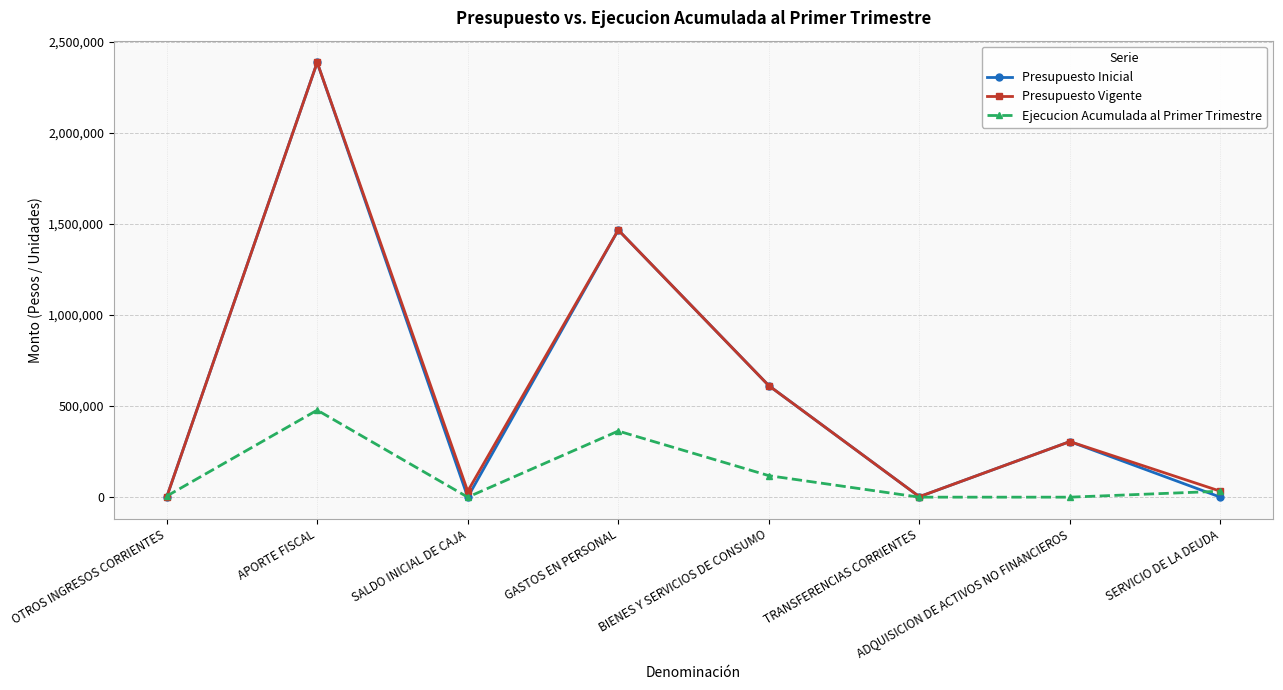

What position from the right is SERVICIO DE LA DEUDA?

1